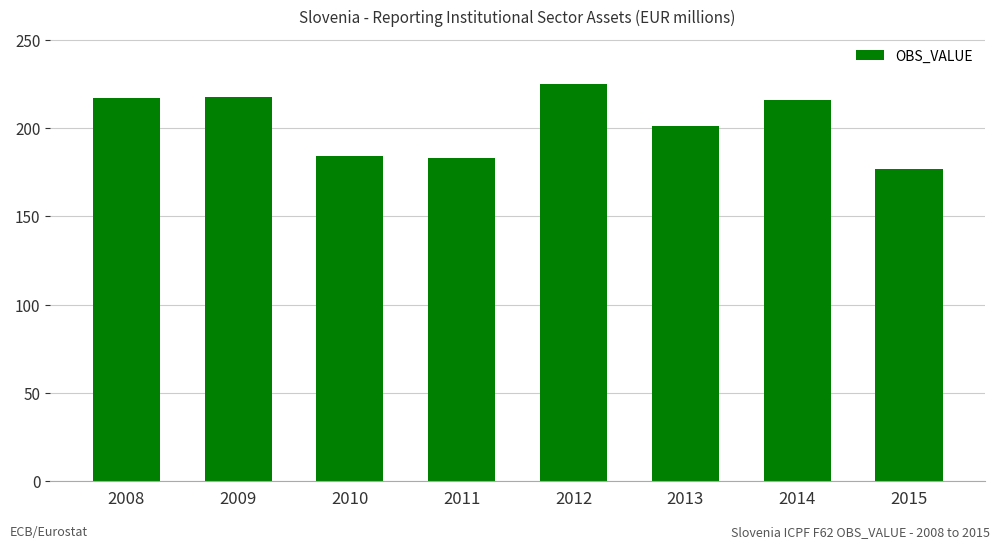

What is the approximate value at 2009?

218